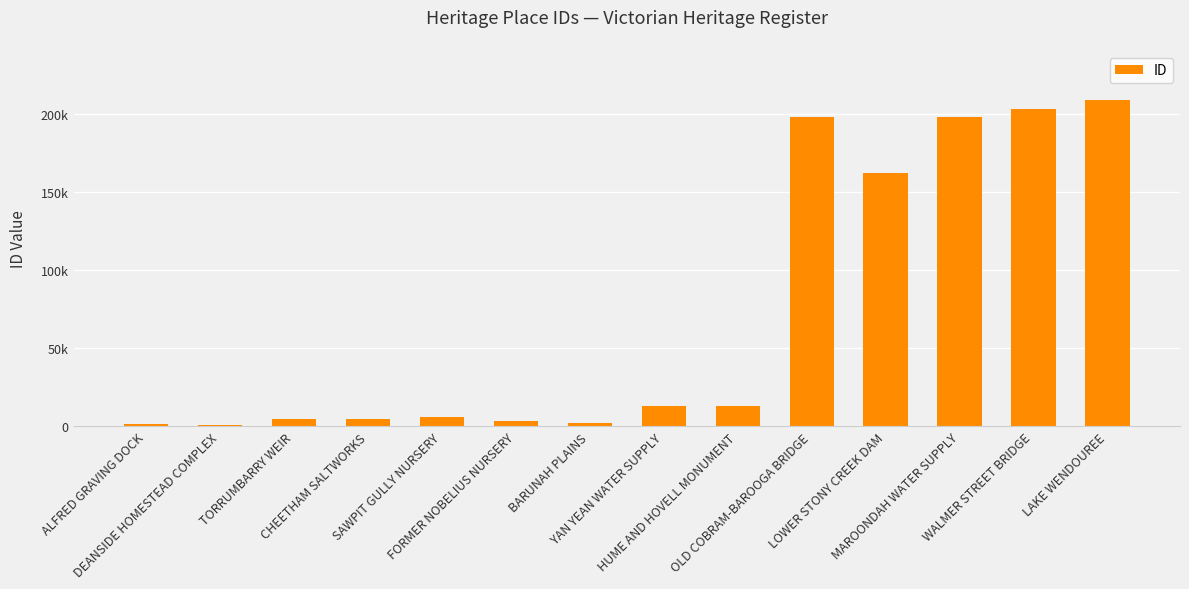

Are the bars horizontal?

No